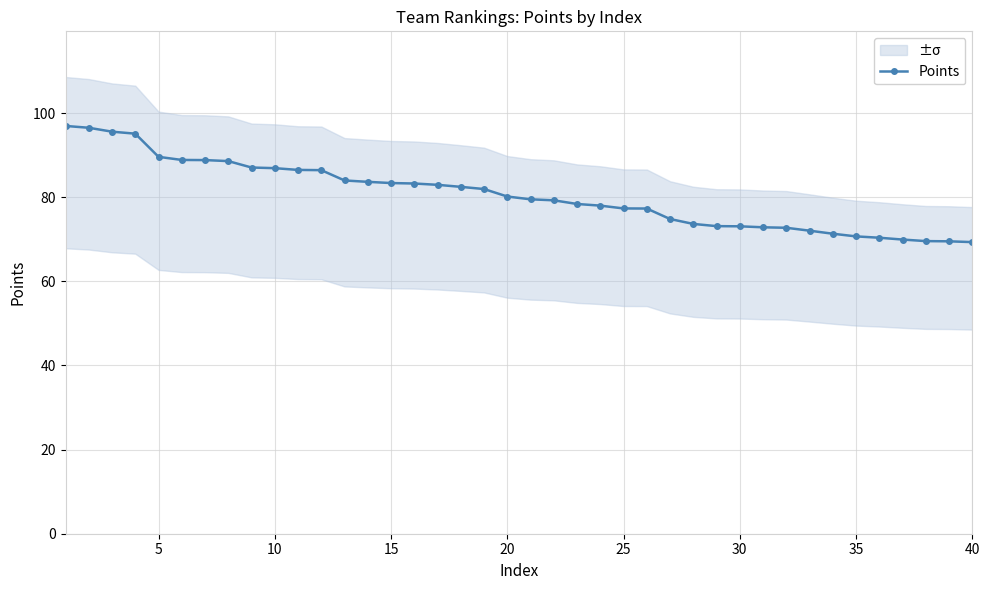

What is the maximum value for Points?

96.9